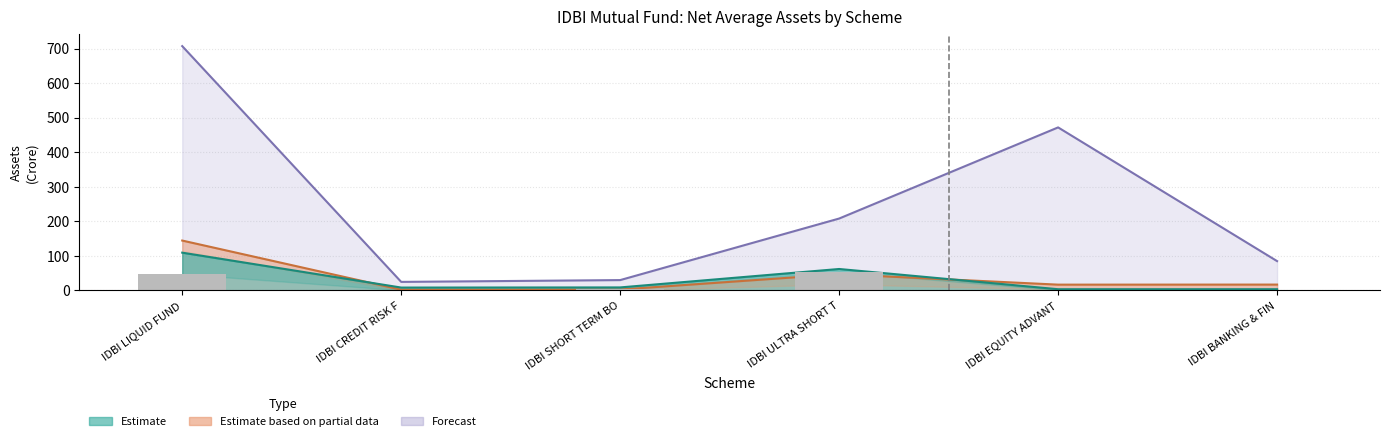

What value does the Direct Plan T30 series have at IDBI LIQUID FUND?

47.5